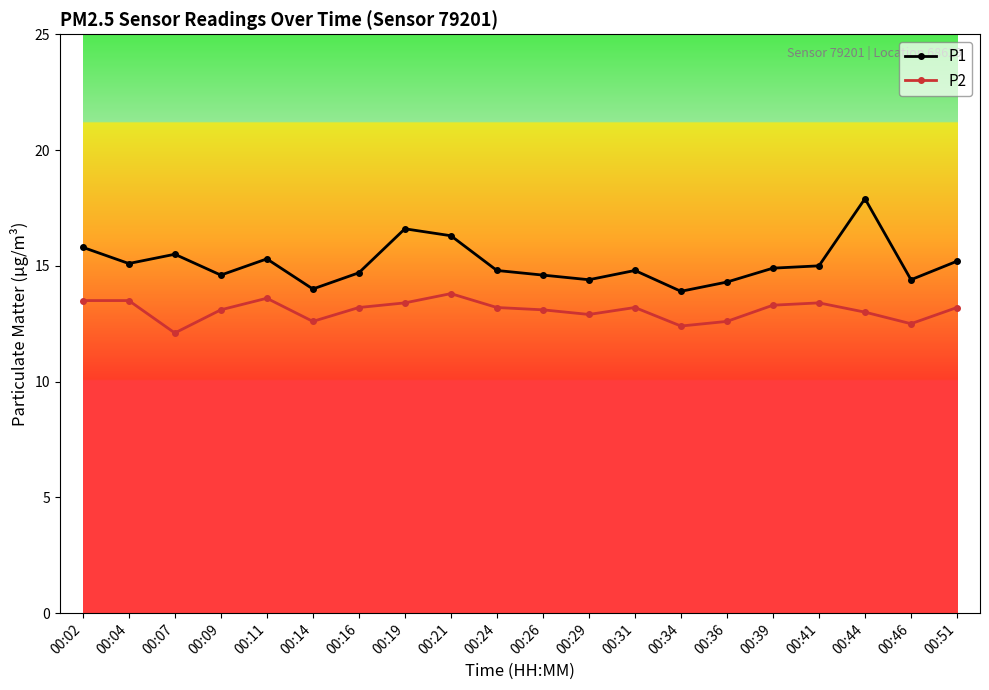

True or false: P2 and P1 cross at least once.

False